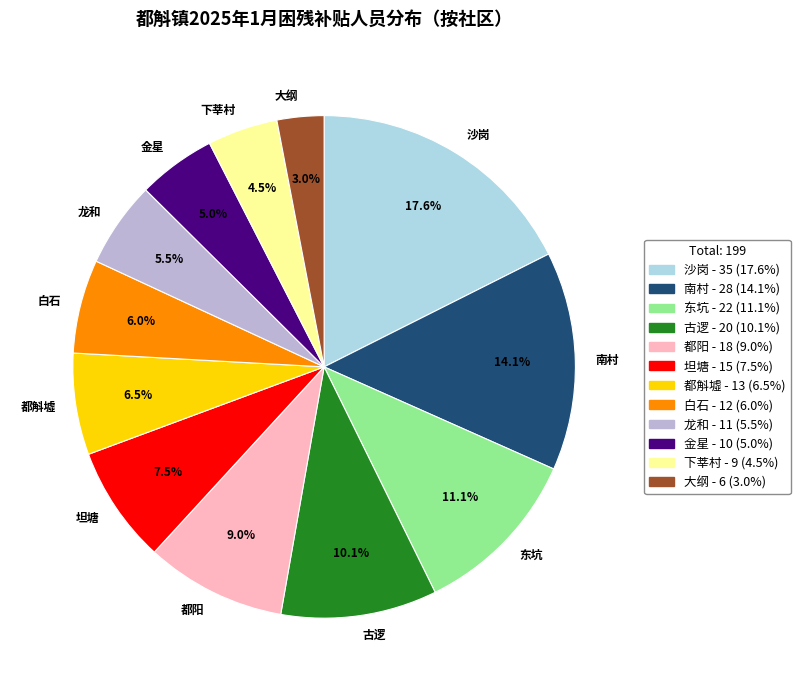

Rank the categories by value from lowest to highest.

大纲, 下莘村, 金星, 龙和, 白石, 都斛墟, 坦塘, 都阳, 古逻, 东坑, 南村, 沙岗